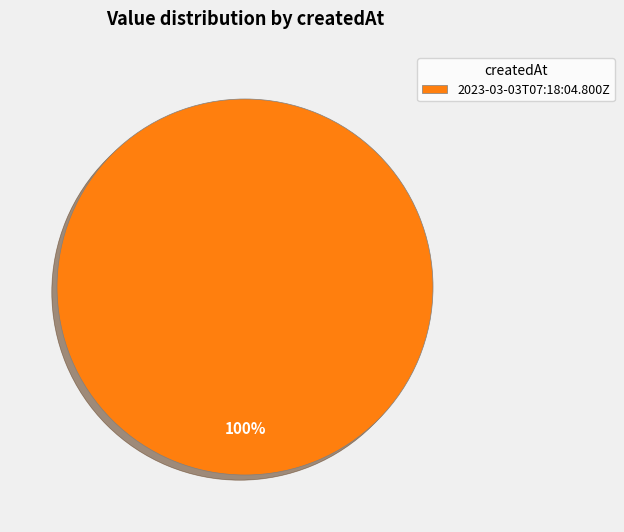

Rank the categories by value from lowest to highest.

2023-03-03T07:18:04.800Z